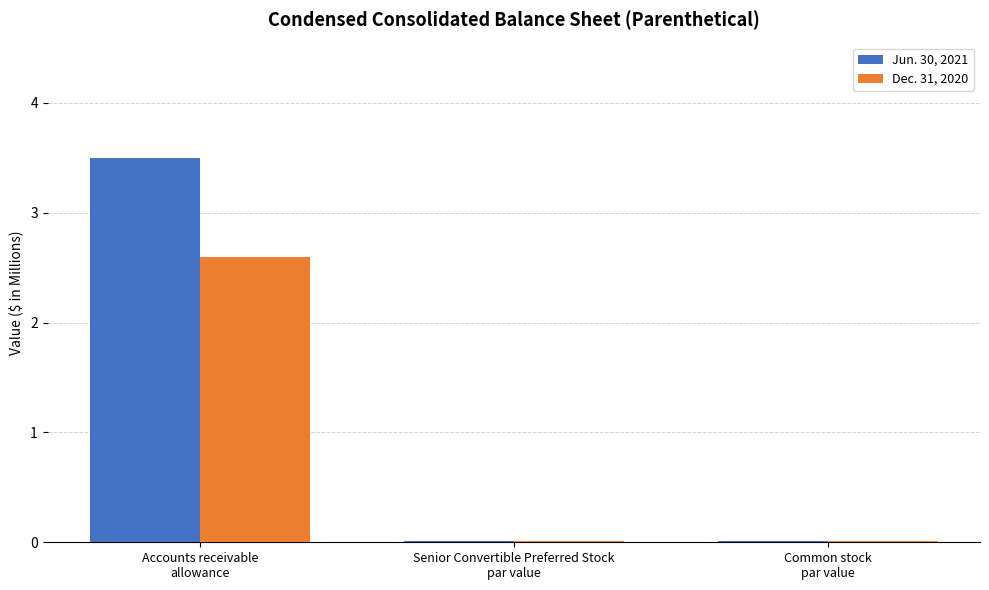

What is the difference between the Jun. 30, 2021 values at Senior Convertible Preferred Stock
par value and Accounts receivable
allowance?

3.5